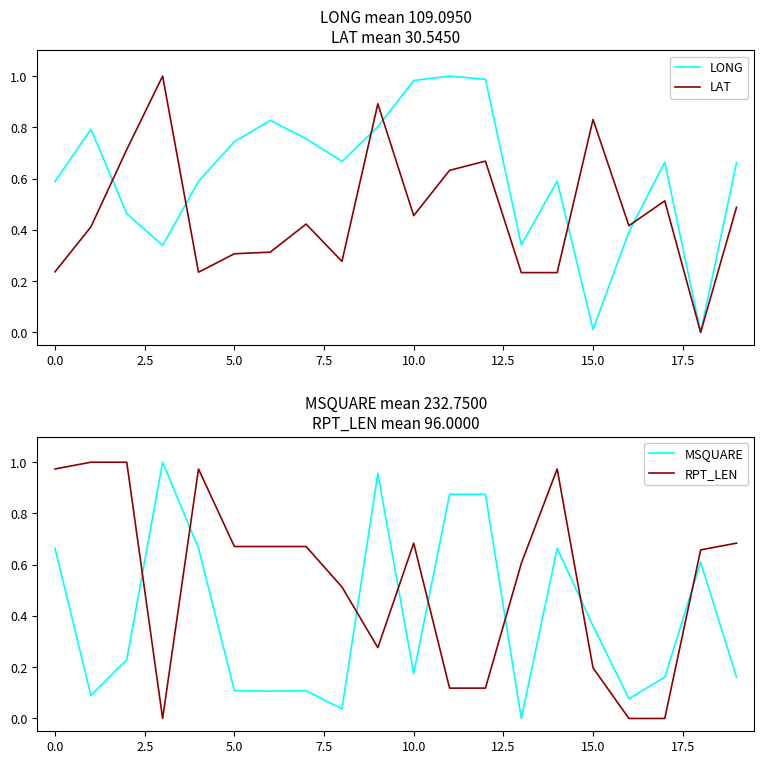

The LAT series shows 0.1 at 0.0. True or false?

False